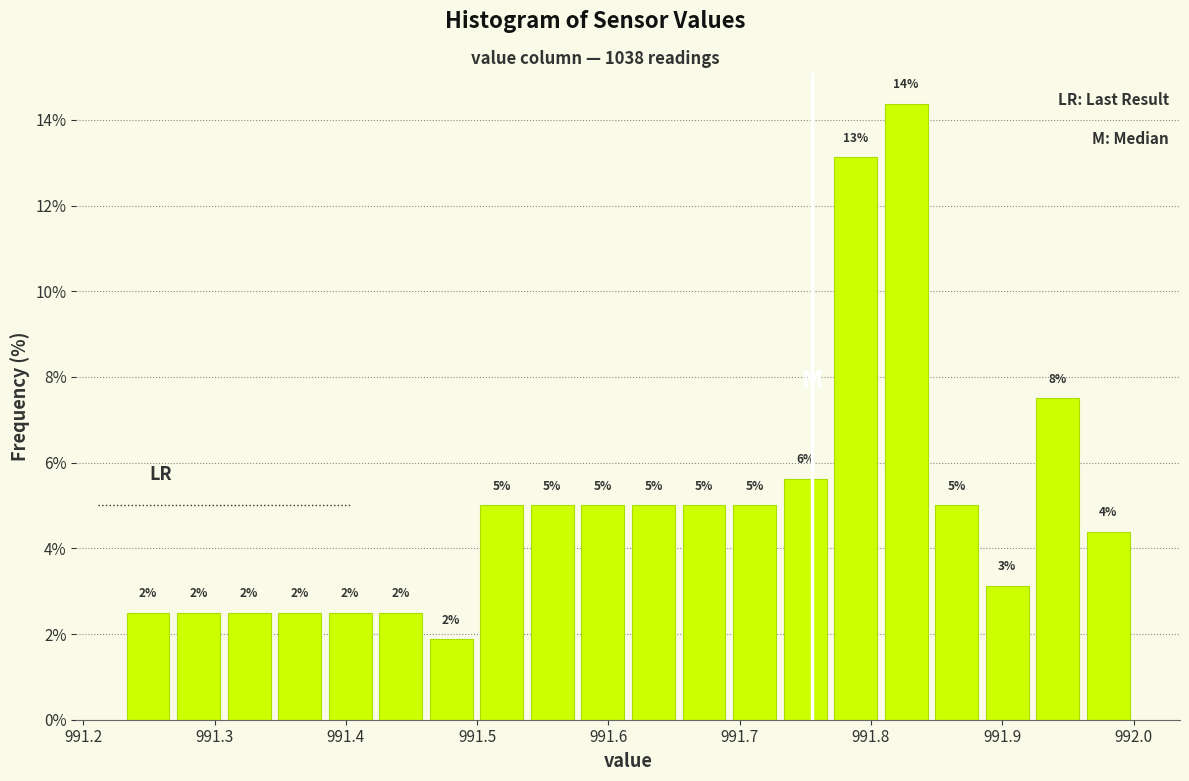

Read against the x-axis, roughly where is the centre of the tallest bar?

991.83